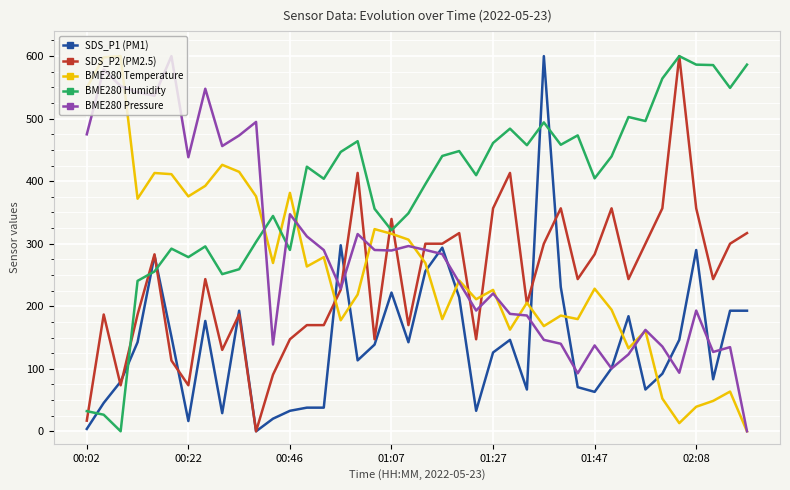

Which series has the largest total across all categories?

BME280 Humidity